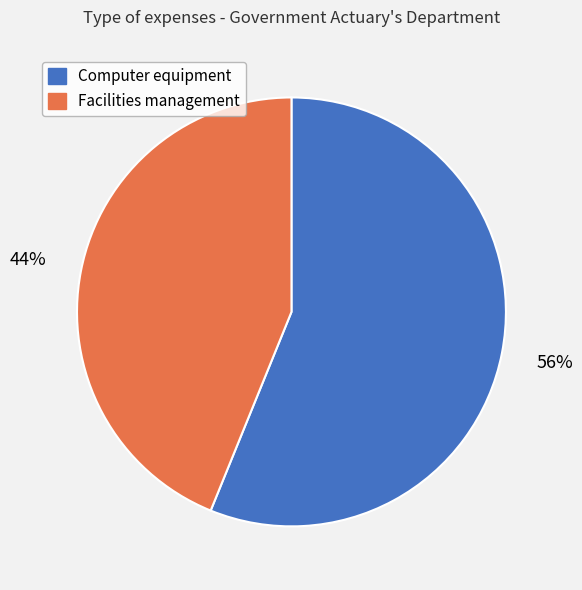

To the nearest percent, what is the difference between the Computer equipment and Facilities management slice percentages?

12%